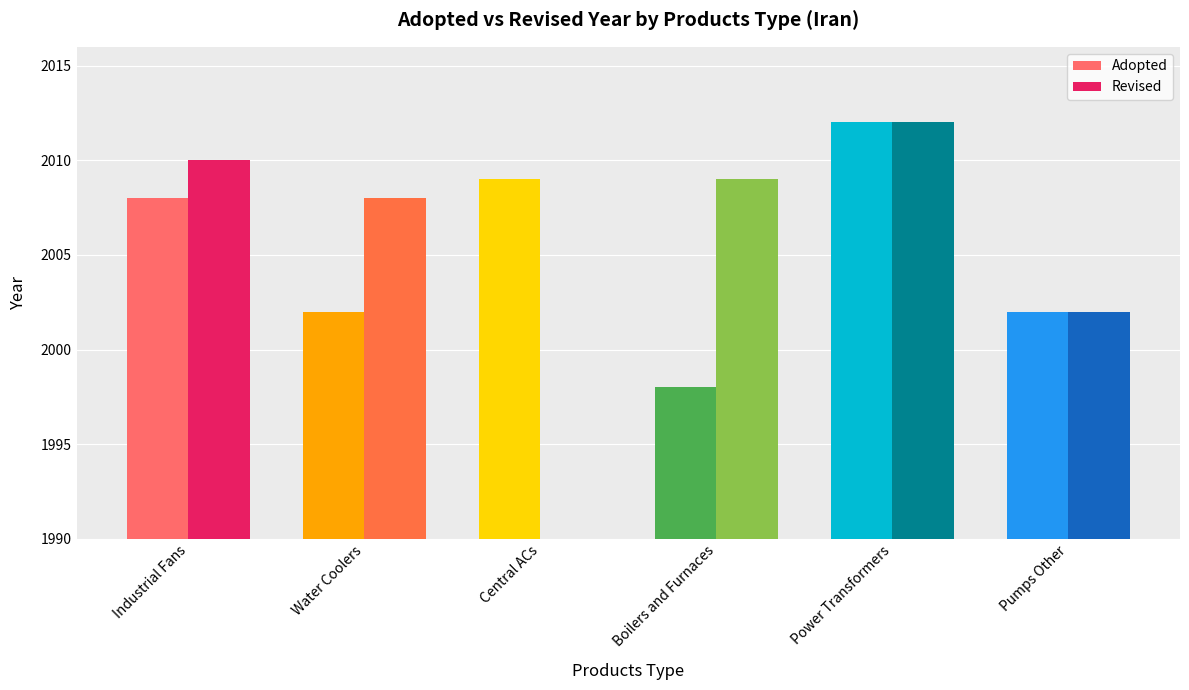

What is the sum of all Revised values?

10041